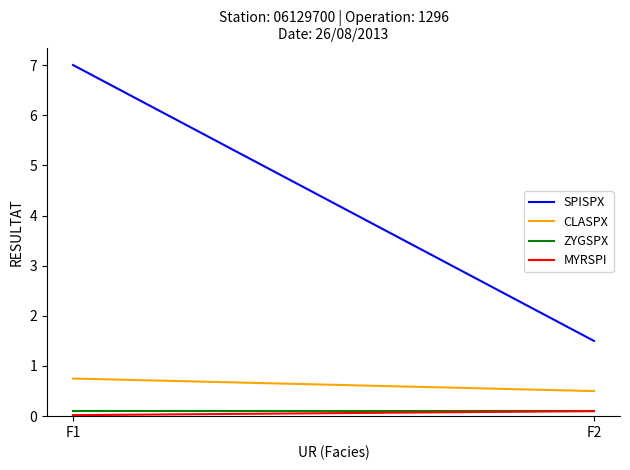

Which category has the highest value across all series?

F1